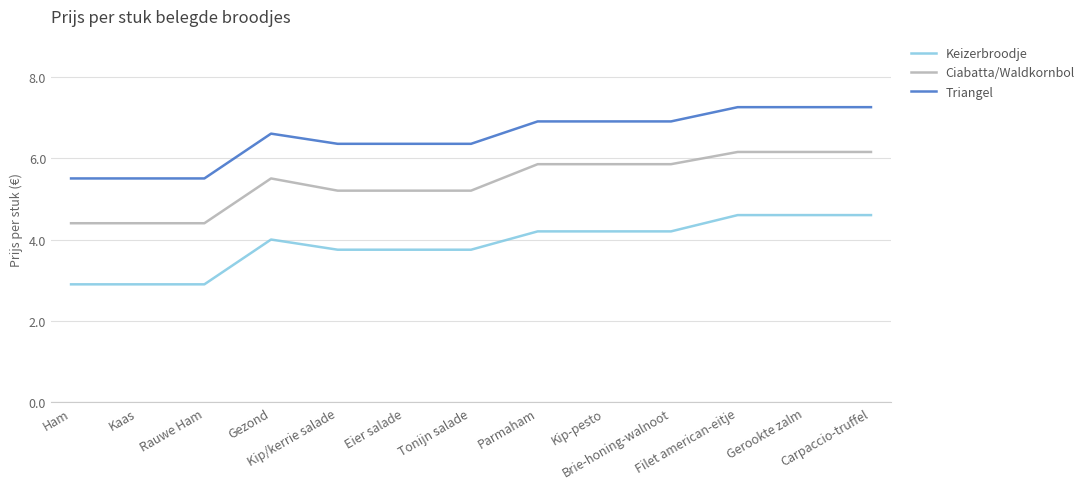

Which series has the largest total across all categories?

Triangel